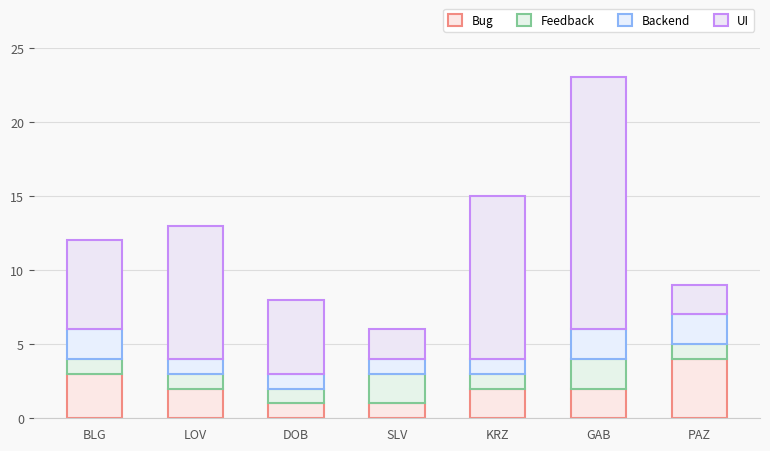

Are the bars grouped side by side (vs. stacked)?

No